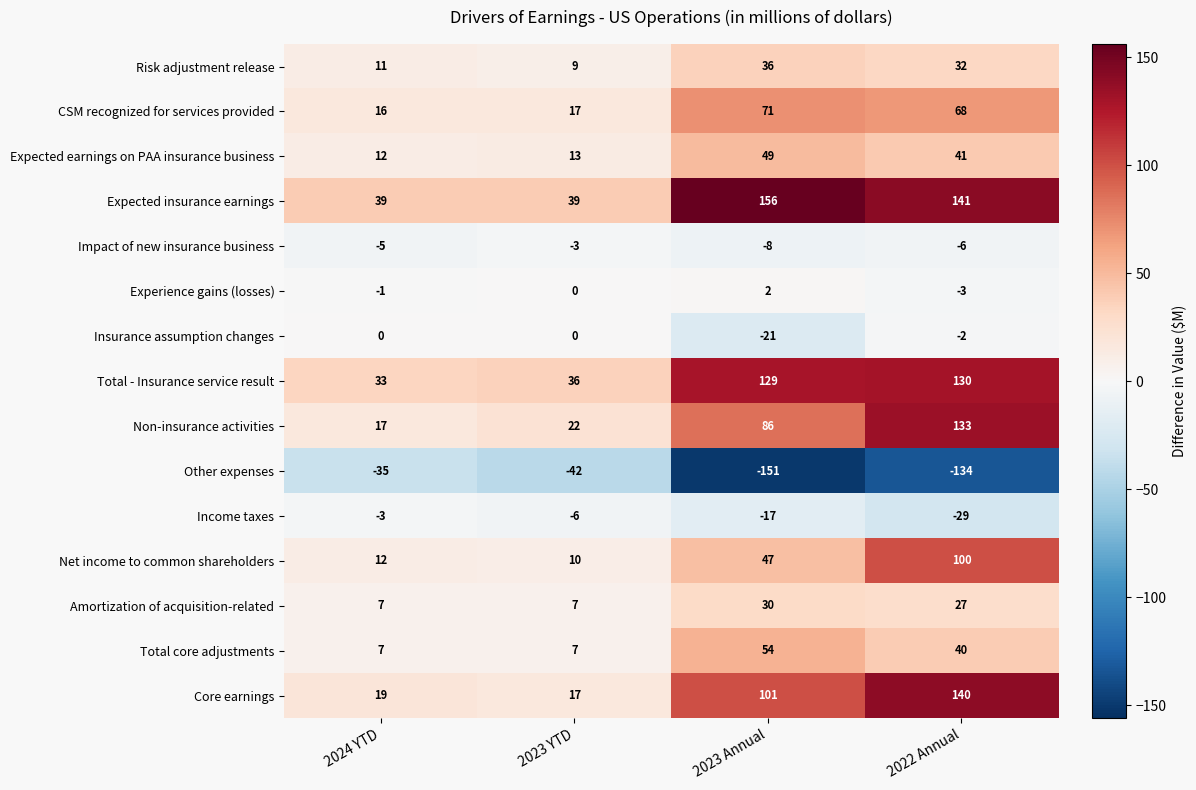

What is the lowest value of the Net income to common shareholders series?

10